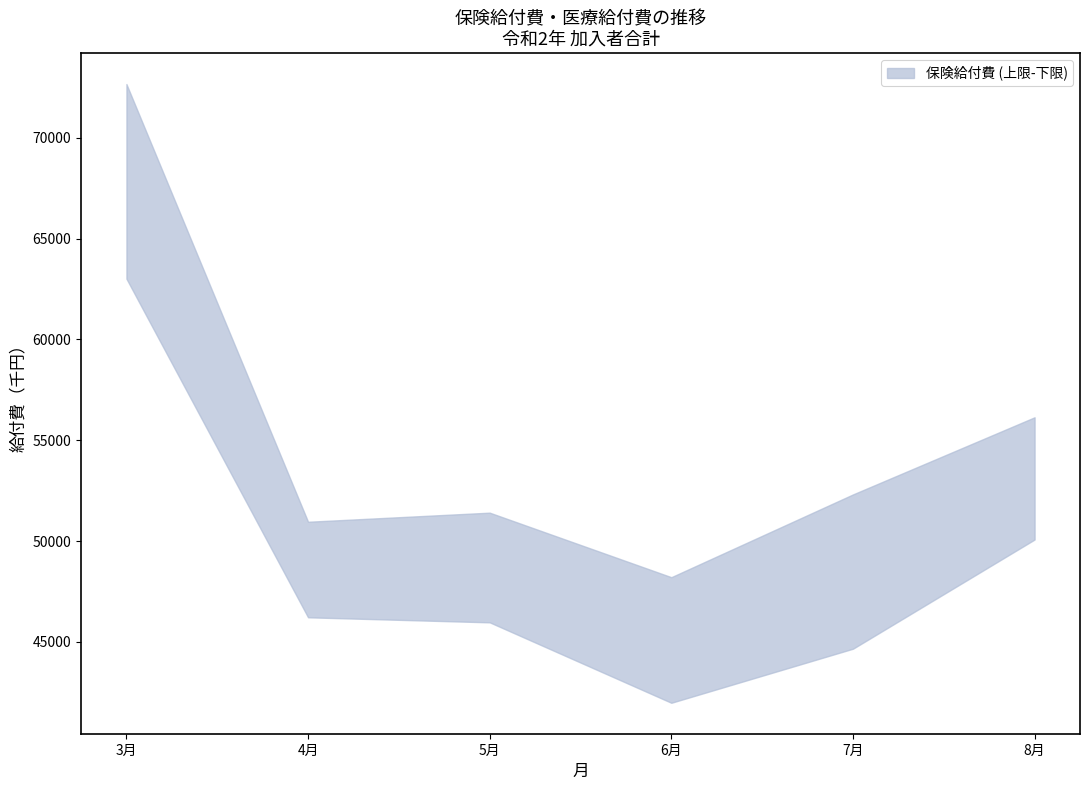

The value of lower at 8月 is 80231.7. True or false?

False